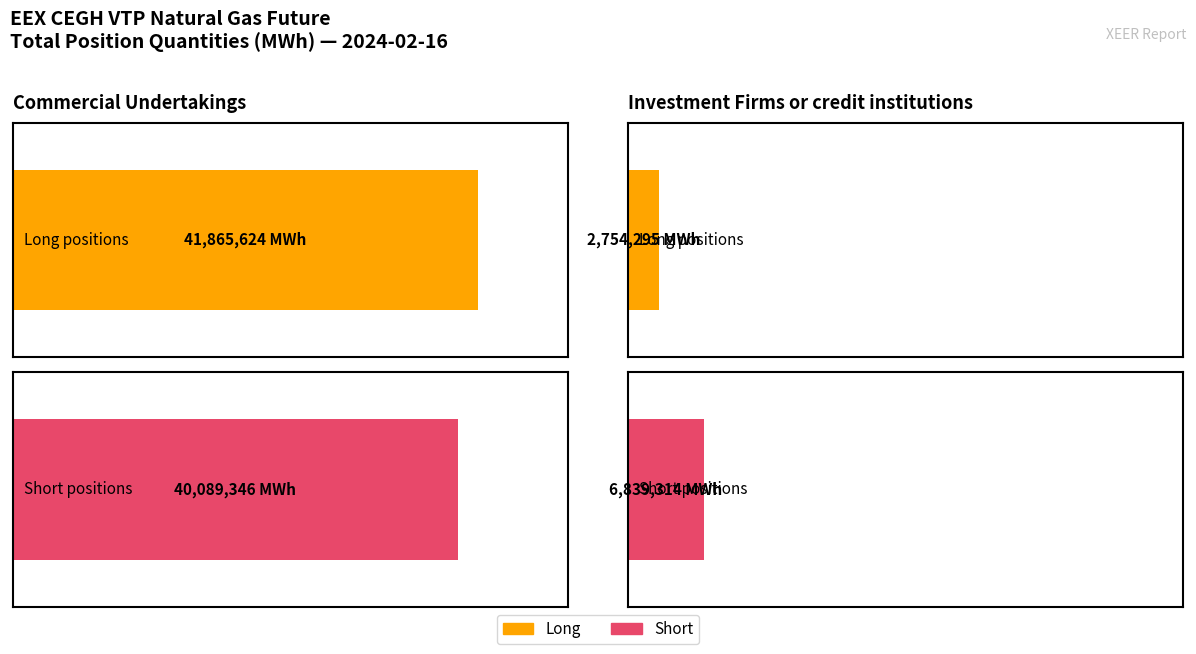

What is the sum of the Short values at Commercial Undertakings and Investment Firms or credit institutions?

46928660